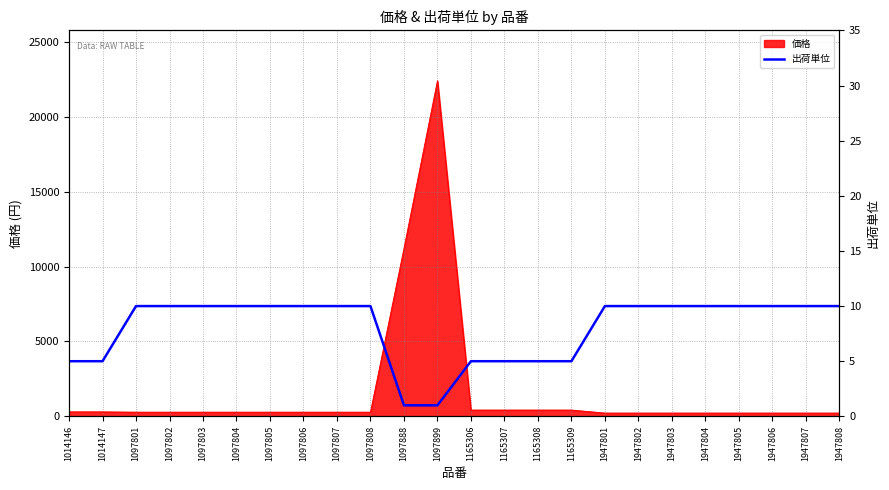

How many data points does each series have?

24